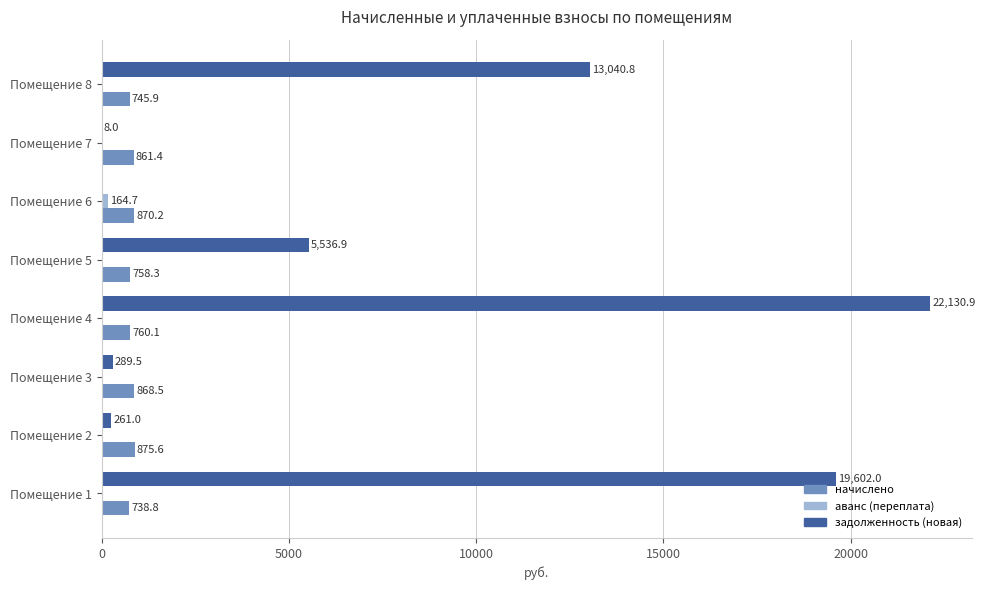

At which category is the sum across all series the highest?

Помещение 4